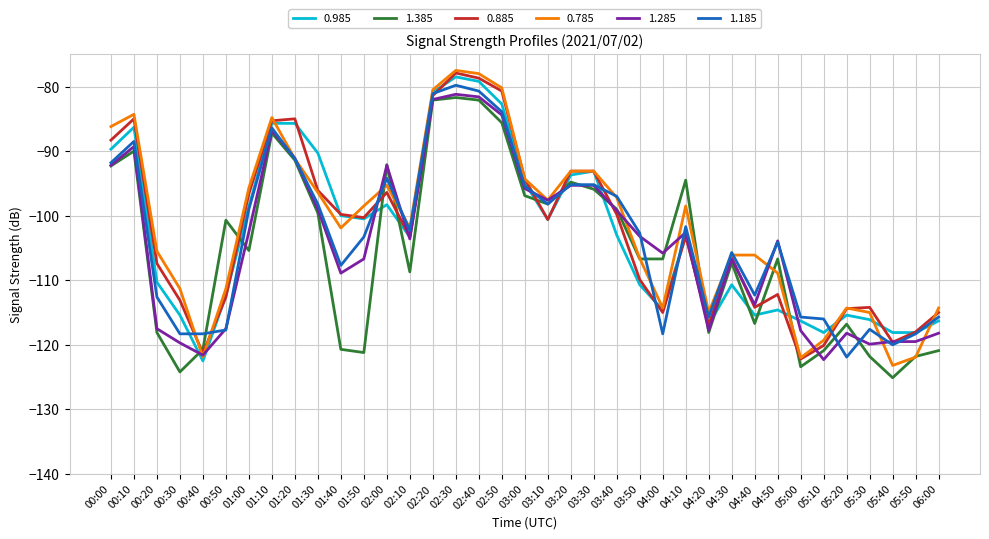

After their last crossing, which series has the higher values: 0.985 or 1.385?

0.985